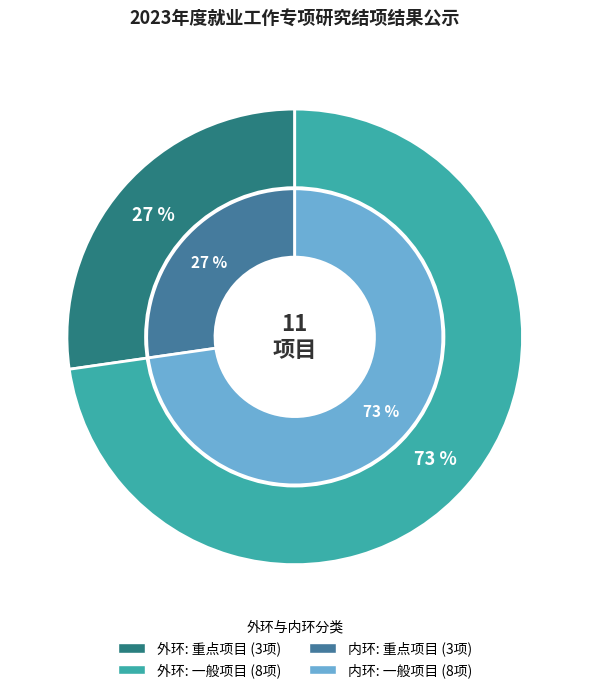

Does 一般项目 represent more than half of the total?

Yes